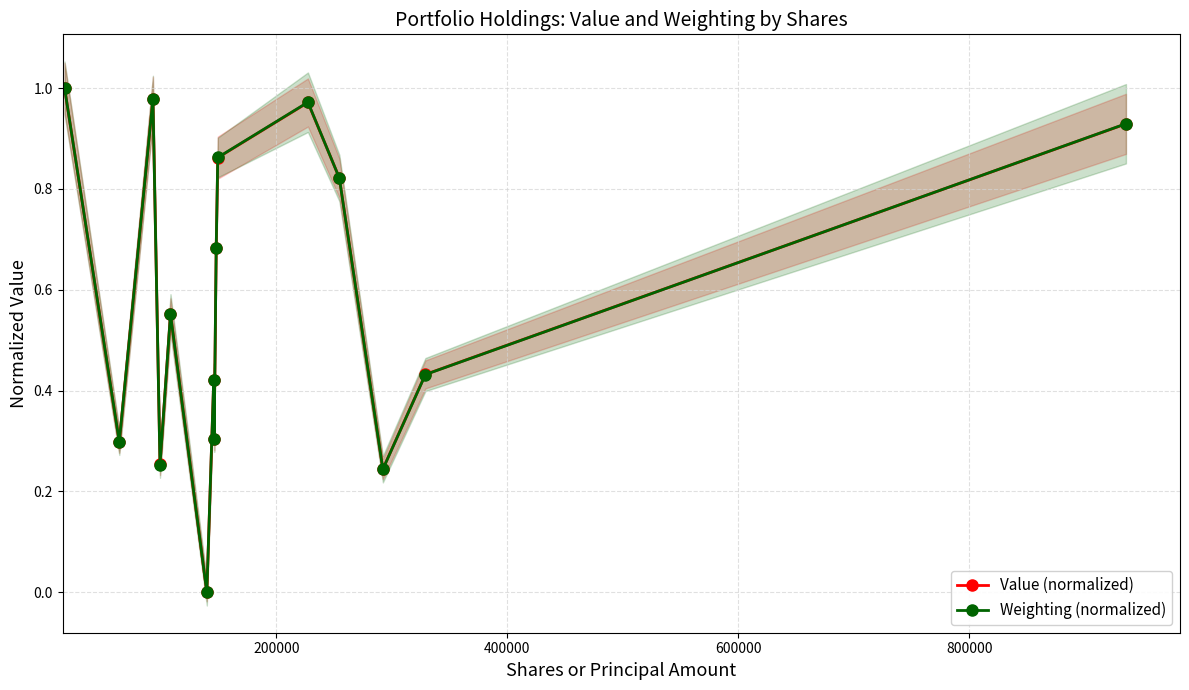

In Weighting (normalized), how many points are lower than both neighbors (excluding endpoints)?

5